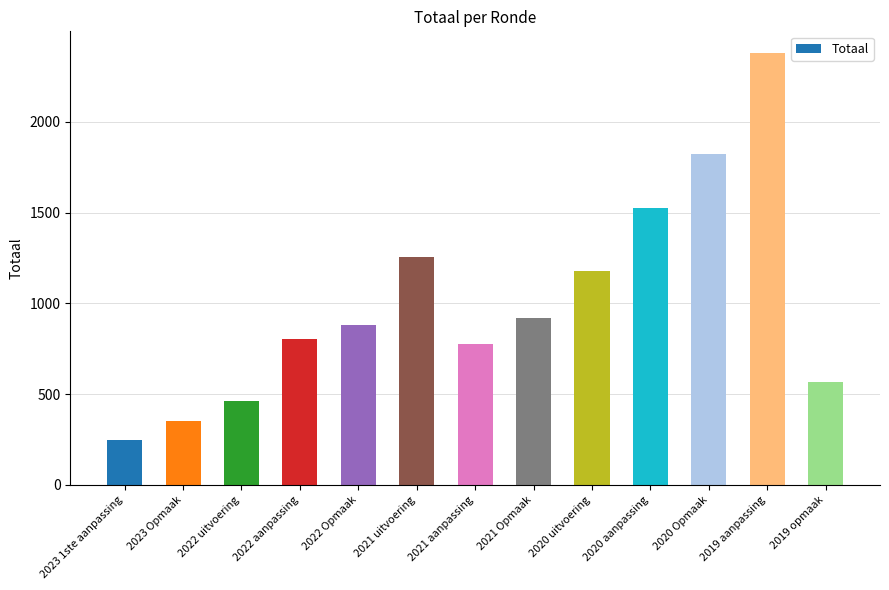

How many bars are there in total?

13